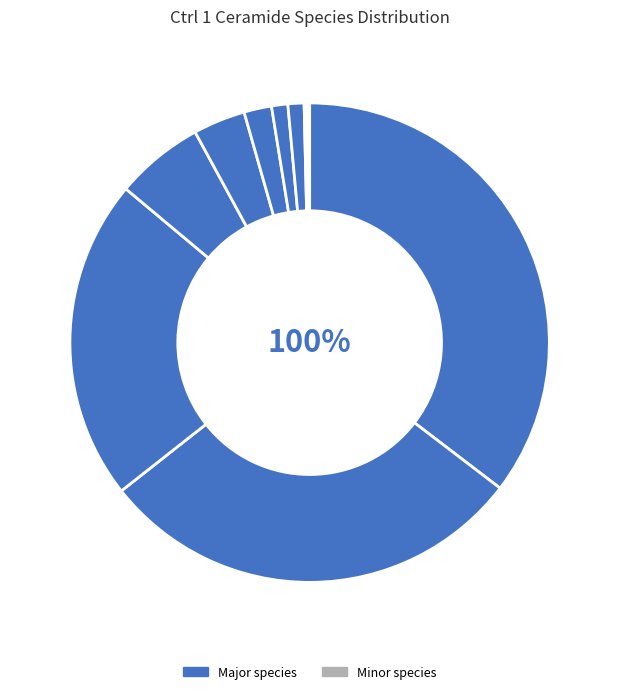

What percentage is the Cer18:0(d18:1) slice, to the nearest percent?

2%